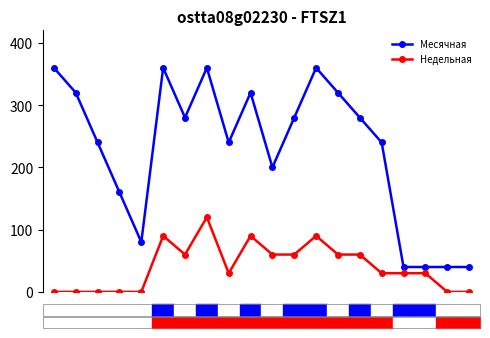

List the series in order of their overall mean, highest first.

Месячная, Недельная